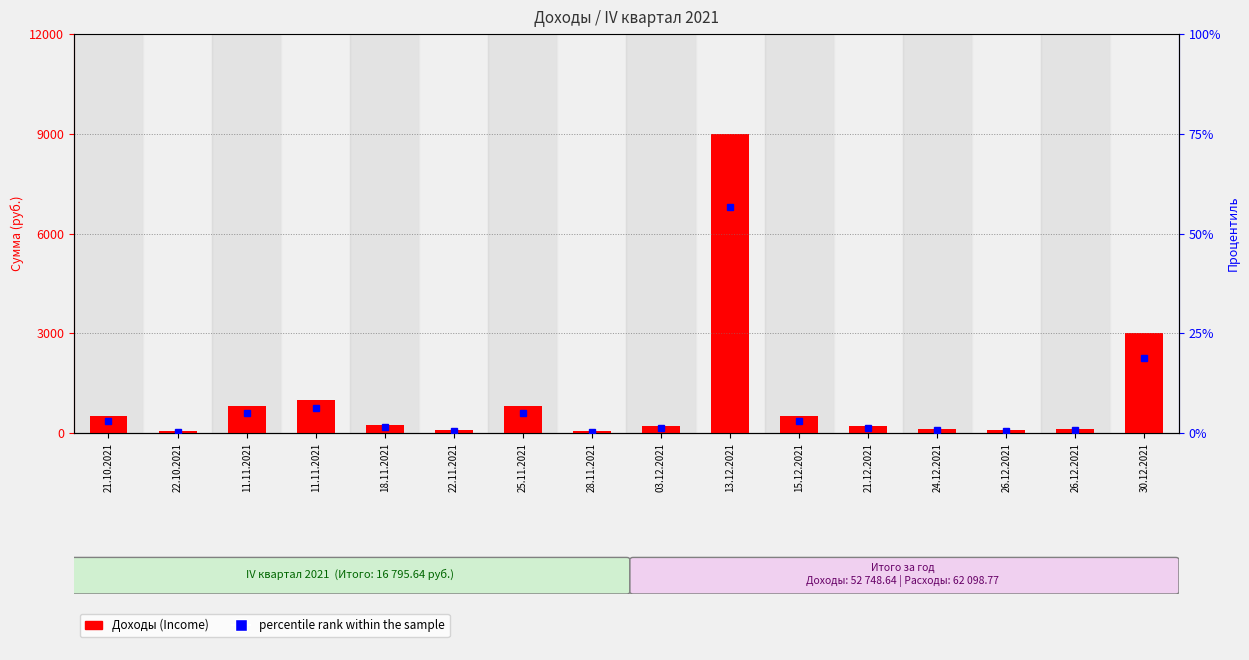

Are the bars grouped side by side (vs. stacked)?

Yes